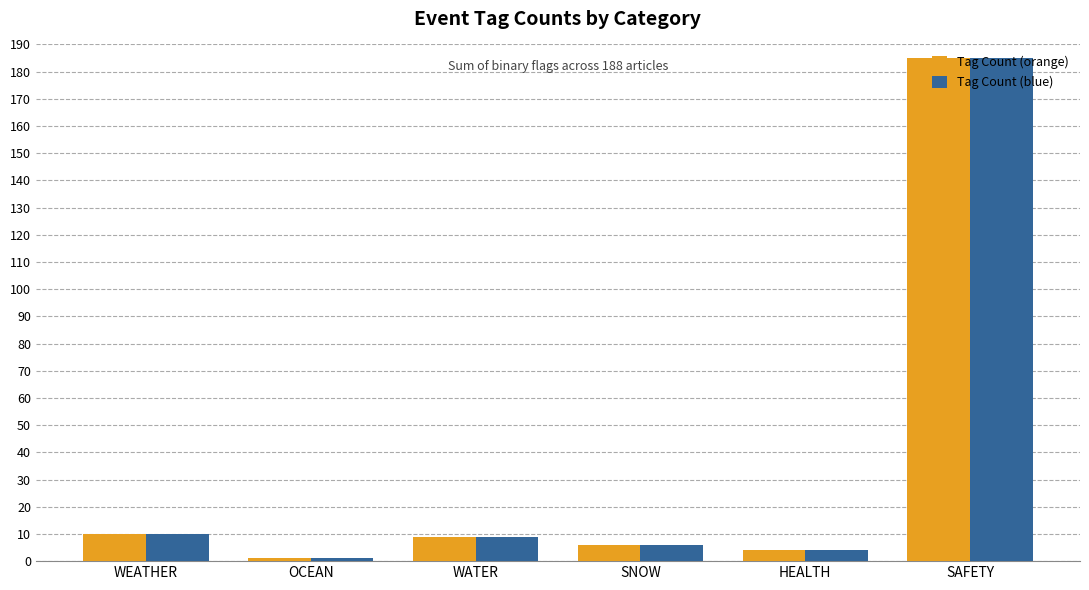

Reading left to right, list all the values displayed in this chart.

Tag Count (orange): WEATHER=10	OCEAN=1	WATER=9	SNOW=6	HEALTH=4	SAFETY=185
Tag Count (blue): WEATHER=10	OCEAN=1	WATER=9	SNOW=6	HEALTH=4	SAFETY=185